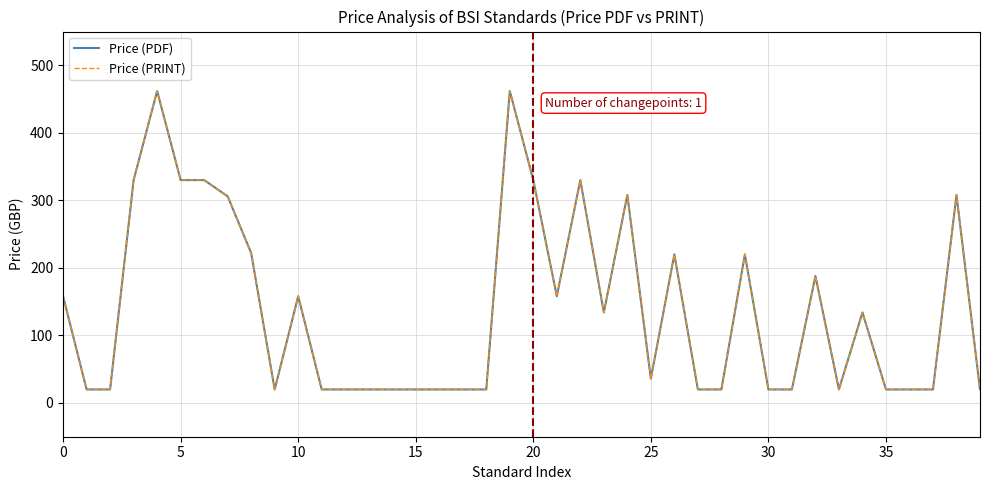

How many lines are shown in the chart?

2